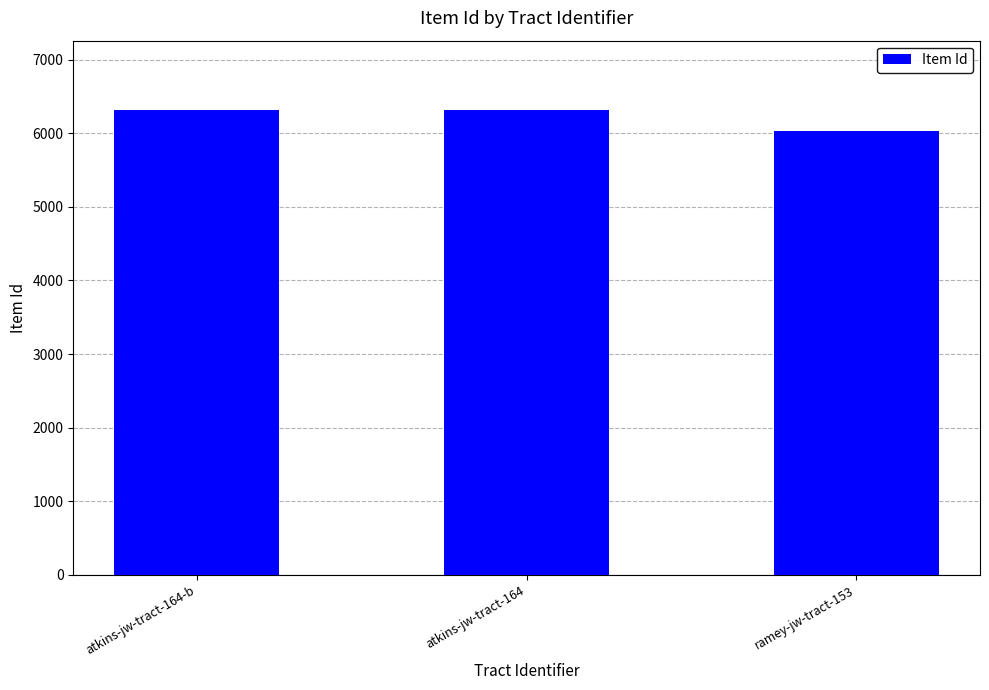

What is the greatest value displayed?

6311